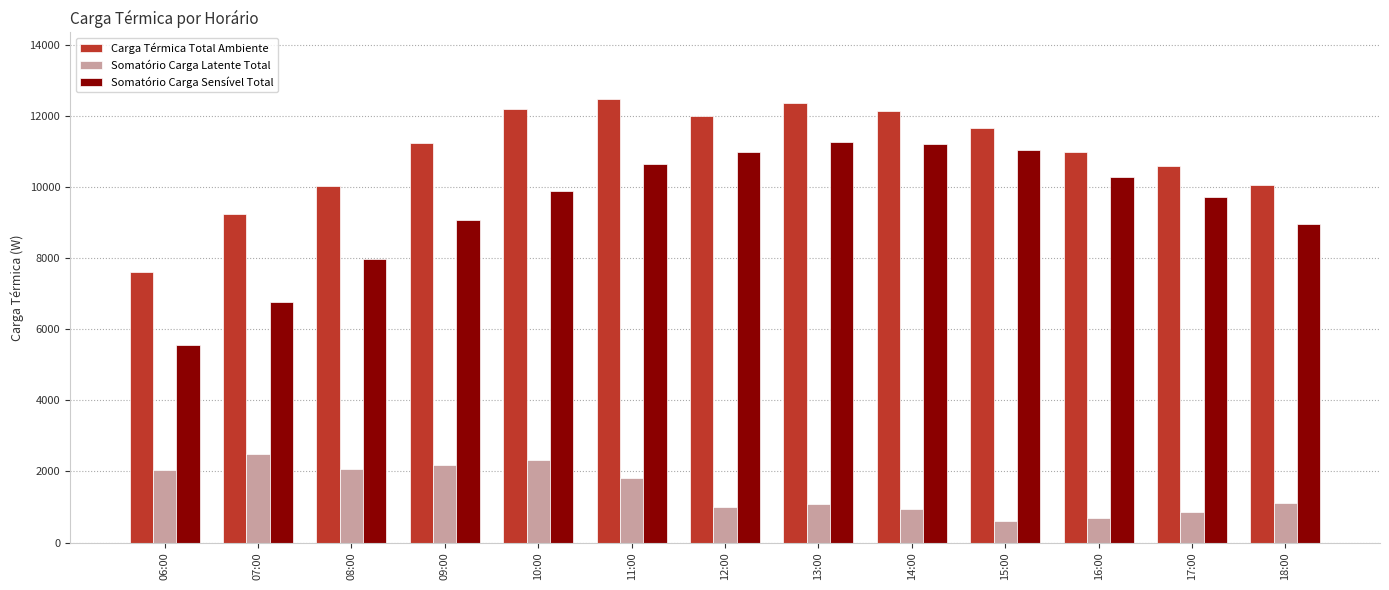

At which label is Somatório Carga Latente Total closest to 1548?

11:00